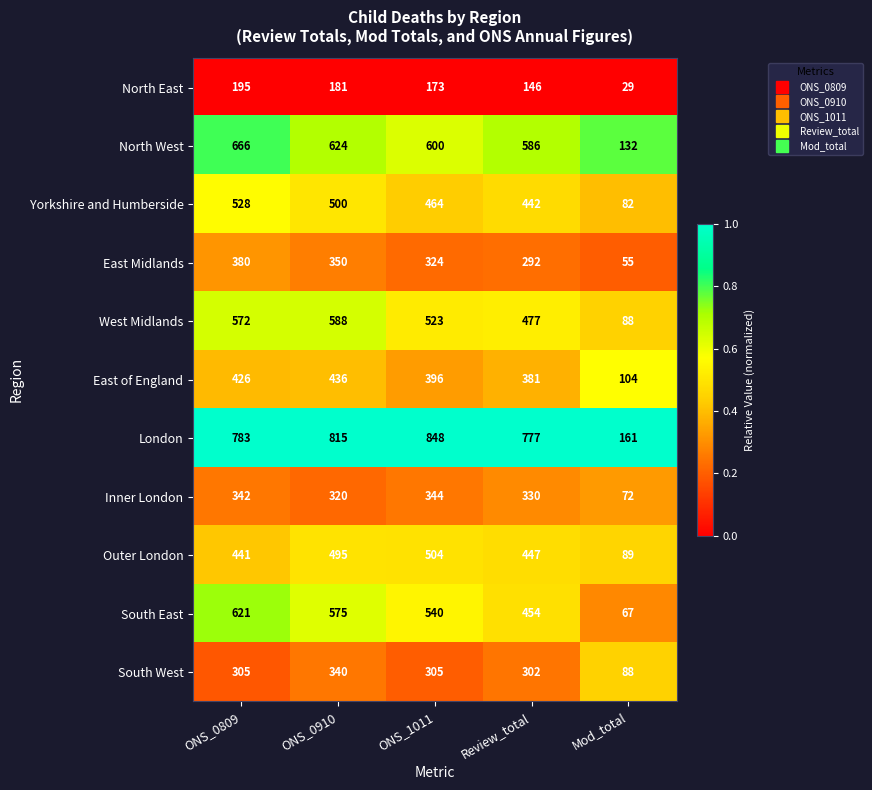

Which series has the widest spread of values?

London